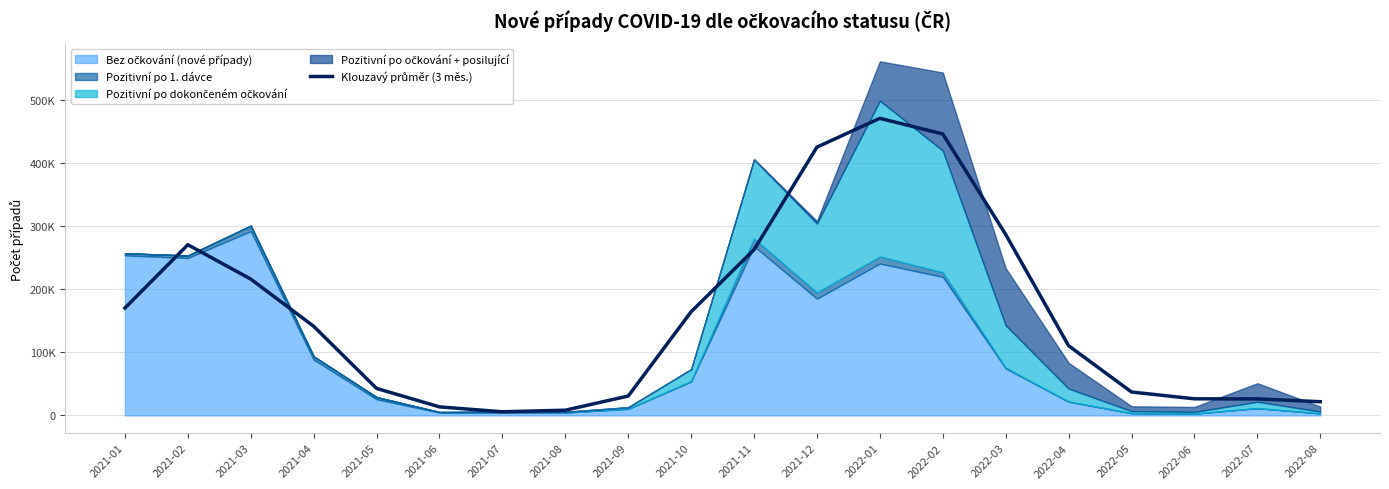

Rank the categories by value from lowest to highest.

2021-07, 2021-08, 2021-06, 2022-08, 2022-07, 2022-06, 2021-09, 2022-05, 2021-05, 2022-04, 2021-04, 2021-10, 2021-01, 2021-03, 2021-11, 2021-02, 2022-03, 2021-12, 2022-02, 2022-01